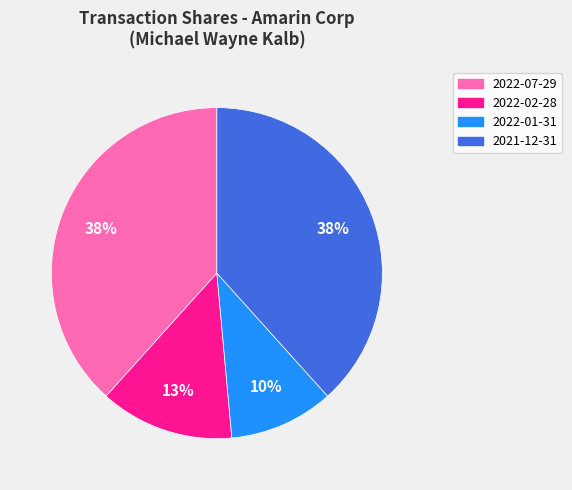

To the nearest percent, what percentage of the pie is 2022-07-29?

38%